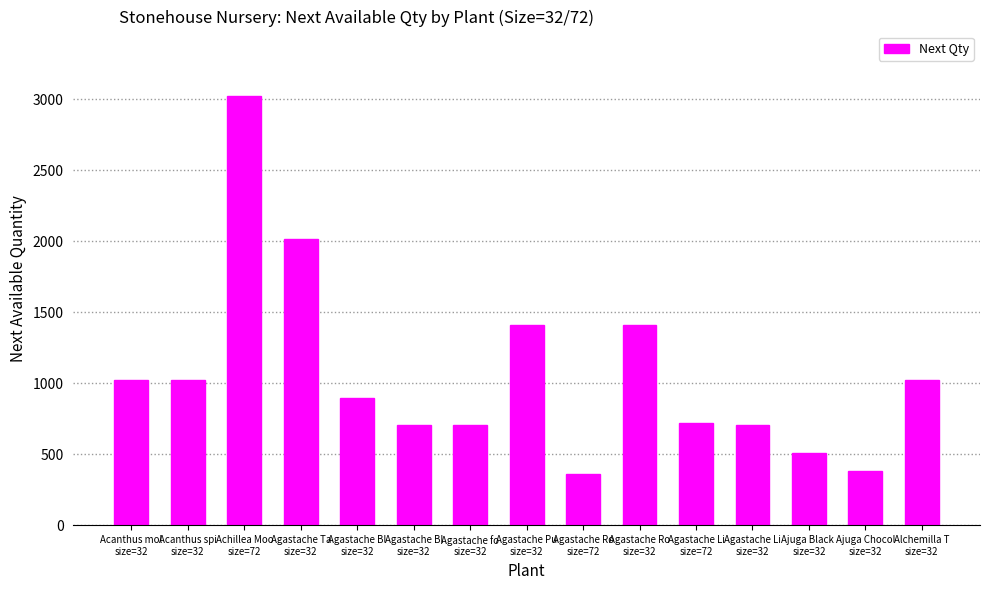

Does the chart contain any negative values?

No